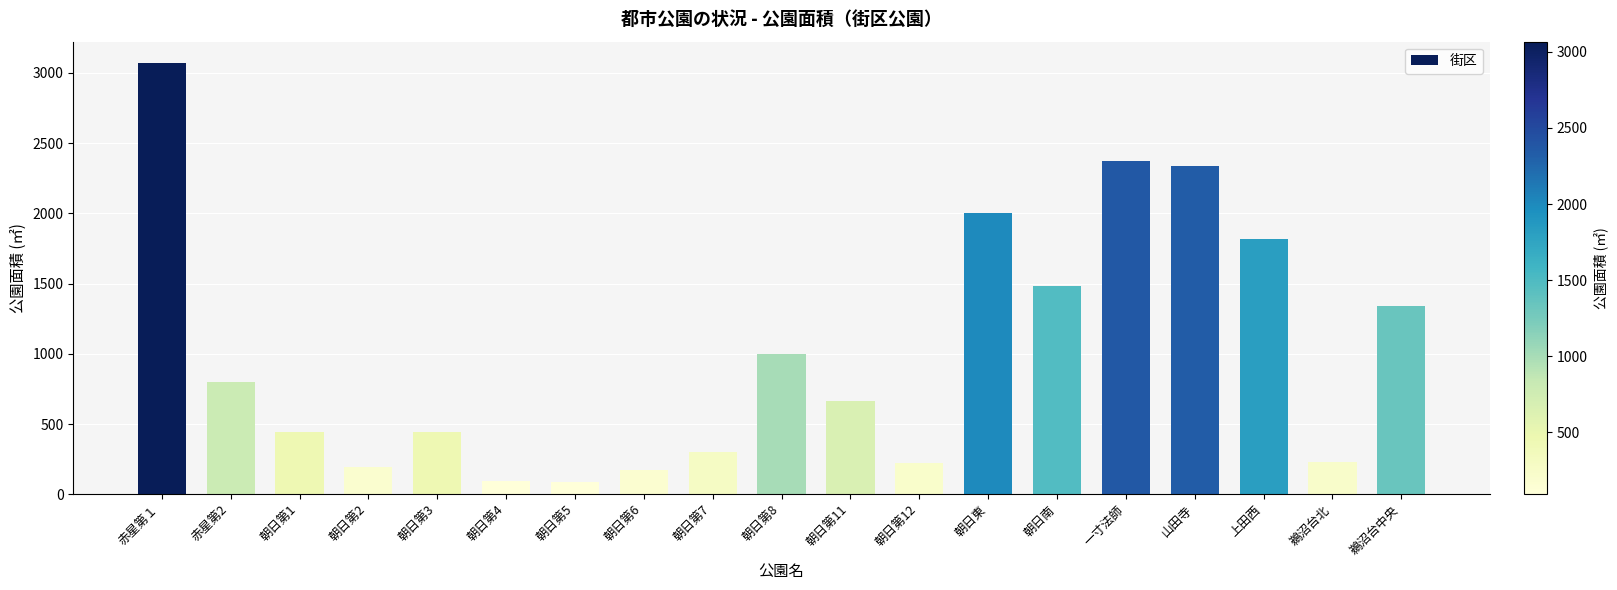

The value at 朝日第11 is 665.6. True or false?

True